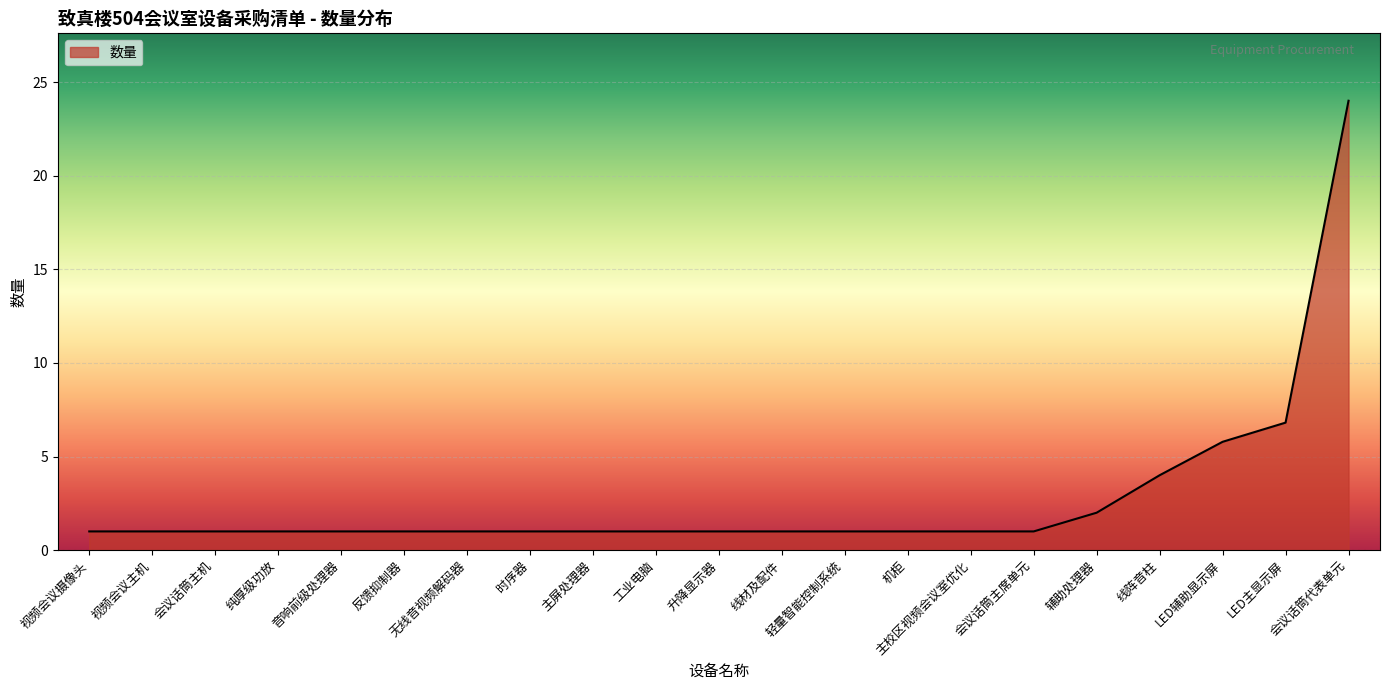

Which has a higher value, 会议话筒代表单元 or 视频会议主机?

会议话筒代表单元